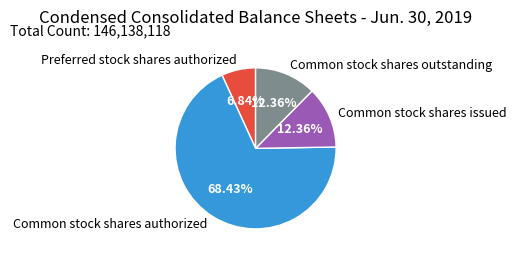

What is the ratio of the value at Preferred stock shares authorized to the value at Common stock shares outstanding?

0.6